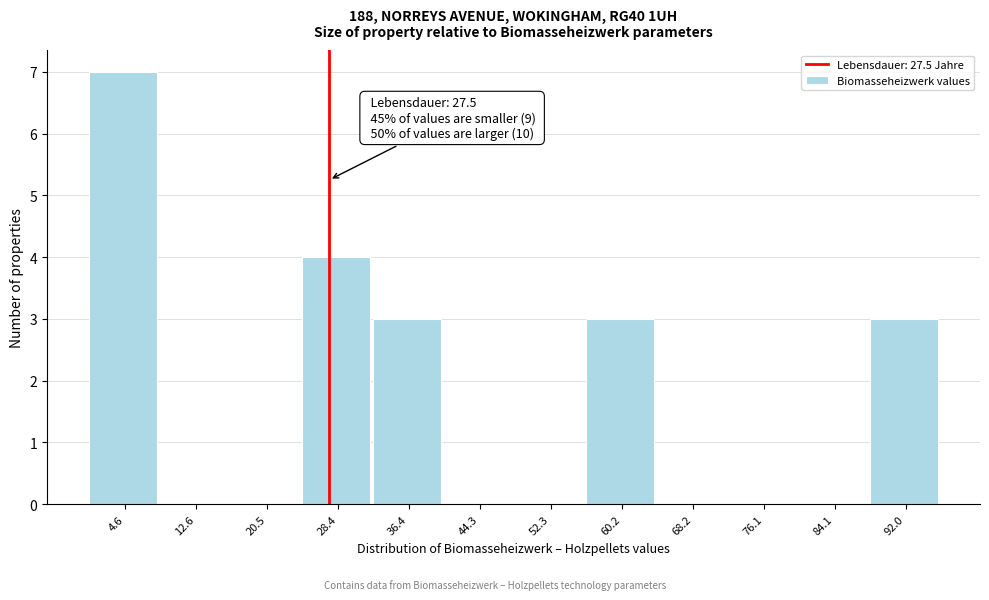

Which range on the x-axis has the tallest bar?

1 to 9